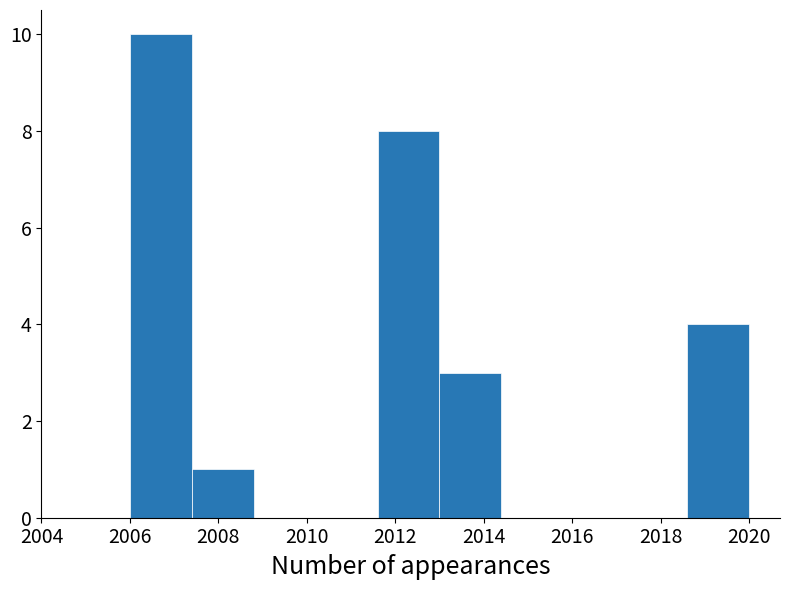

Over which range of the x-axis is the bar tallest?

2006.0 to 2007.4